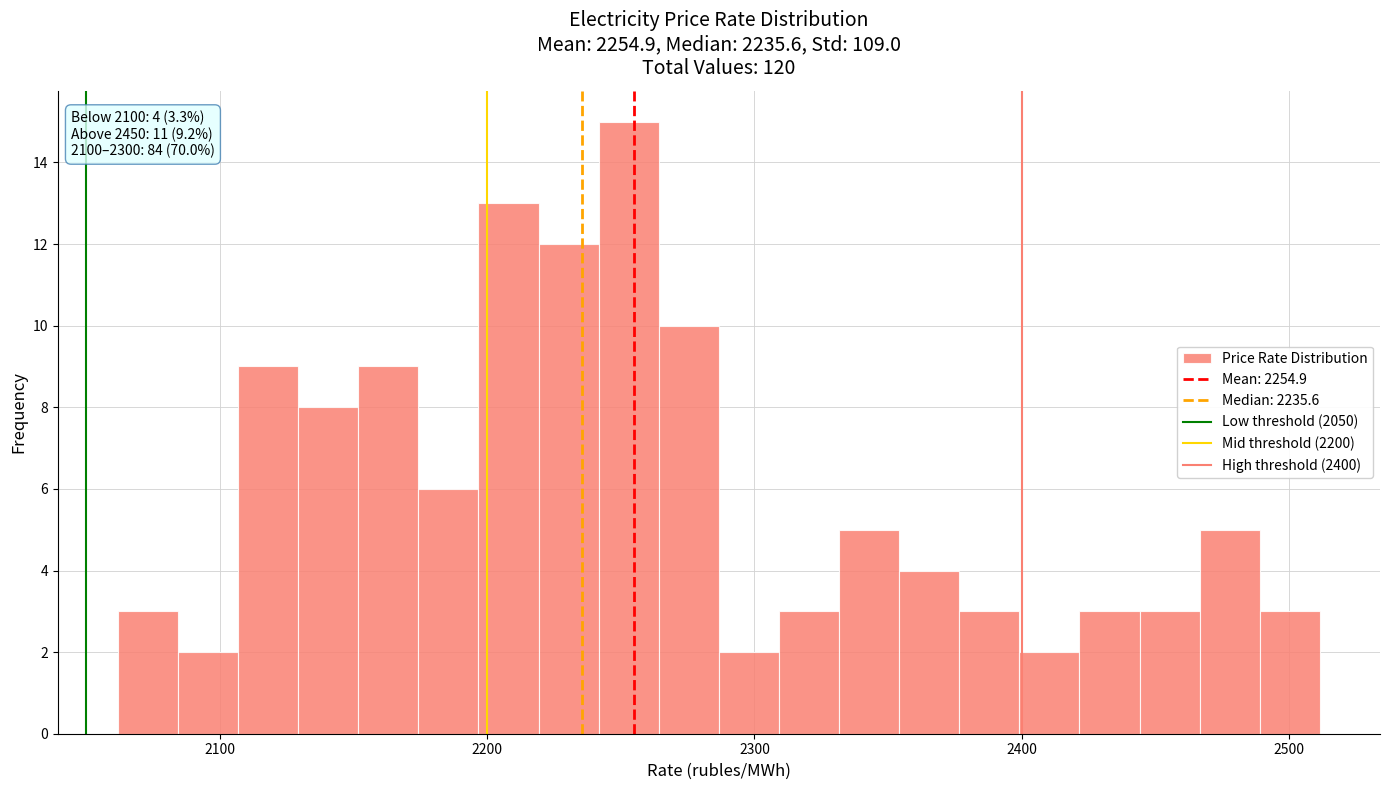

Around what value on the x-axis is the tallest bar? Give the approximate position of its centre, as read against the axis.

2250